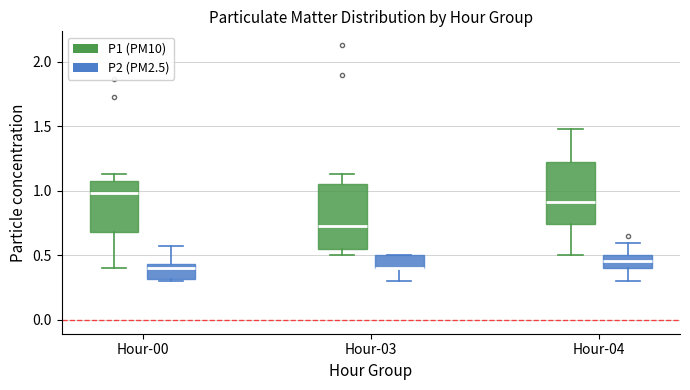

Where is the upper edge of the box for Hour-03 (P1 (PM10)) on the y-axis? The values are not printed on the chart, so give them approximately, as read against the axis.

1.05